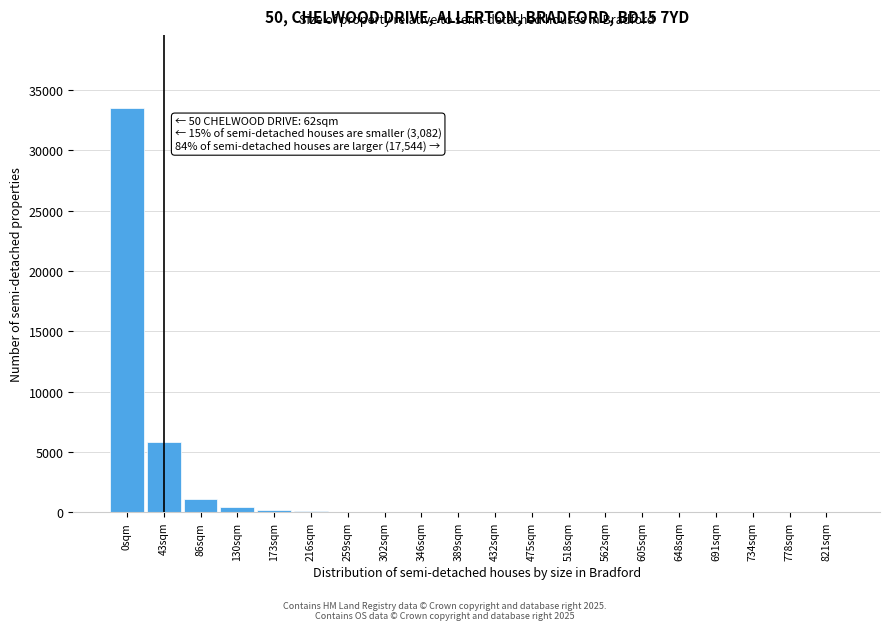

Which category has the highest value across all series?

0sqm